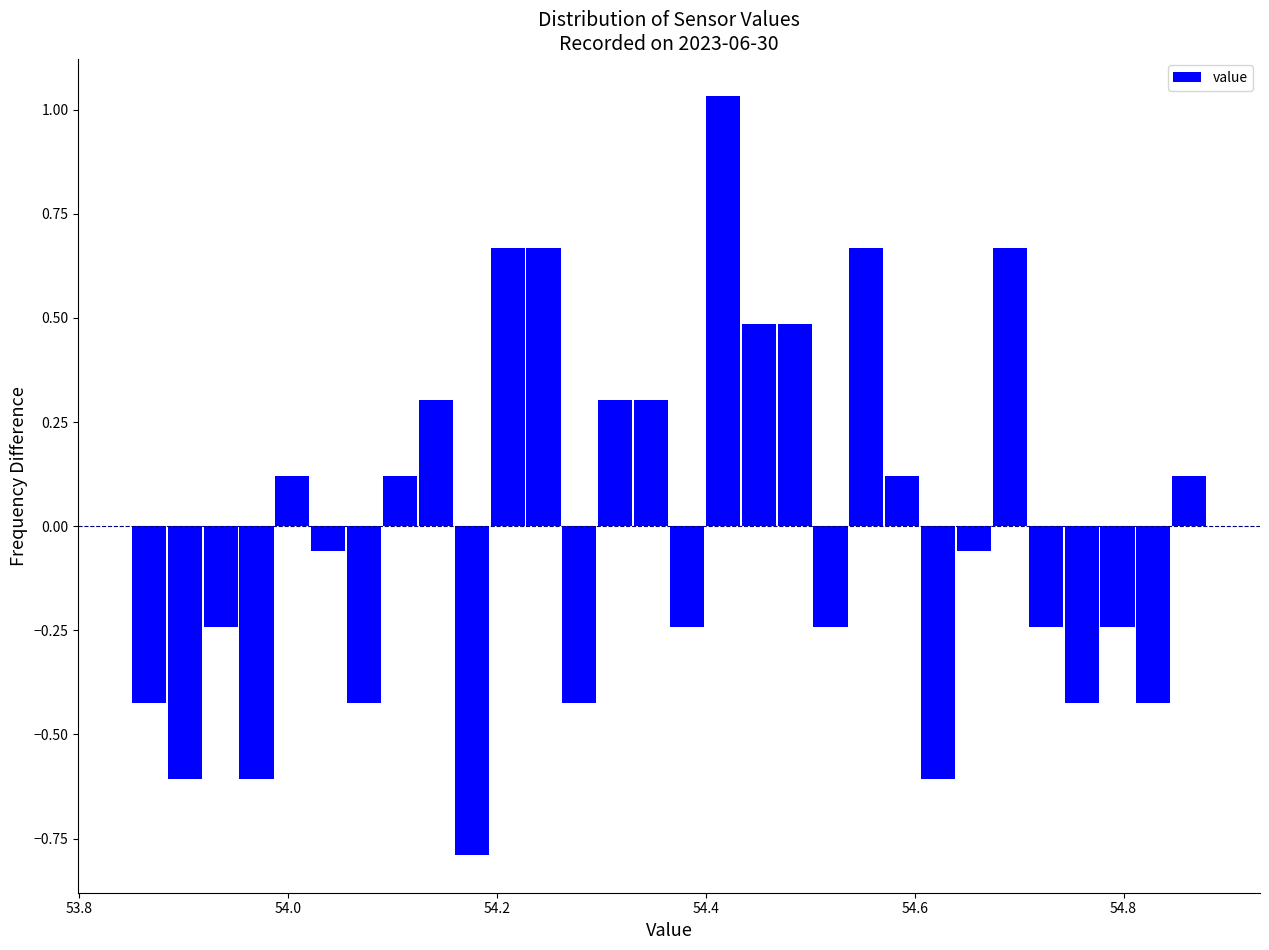

Read against the x-axis, roughly where is the centre of the tallest bar?

54.42